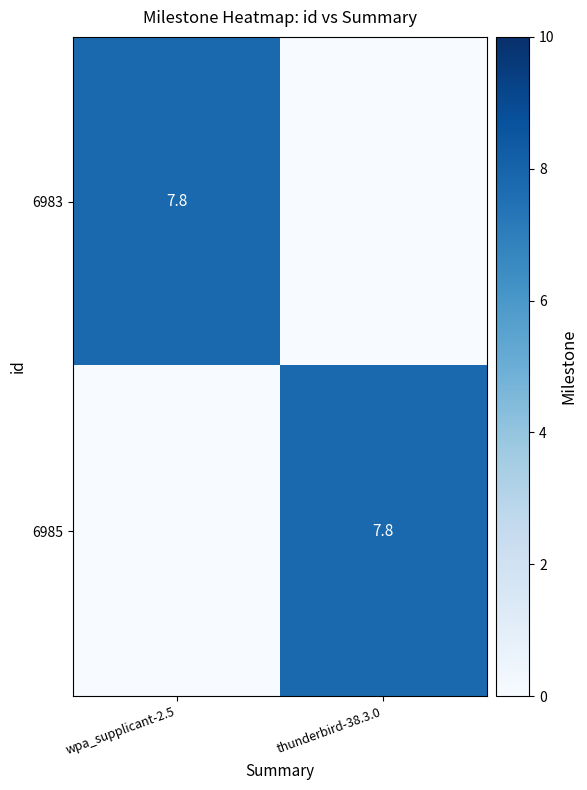

The value of 6985 at thunderbird-38.3.0 is 1.8. True or false?

False